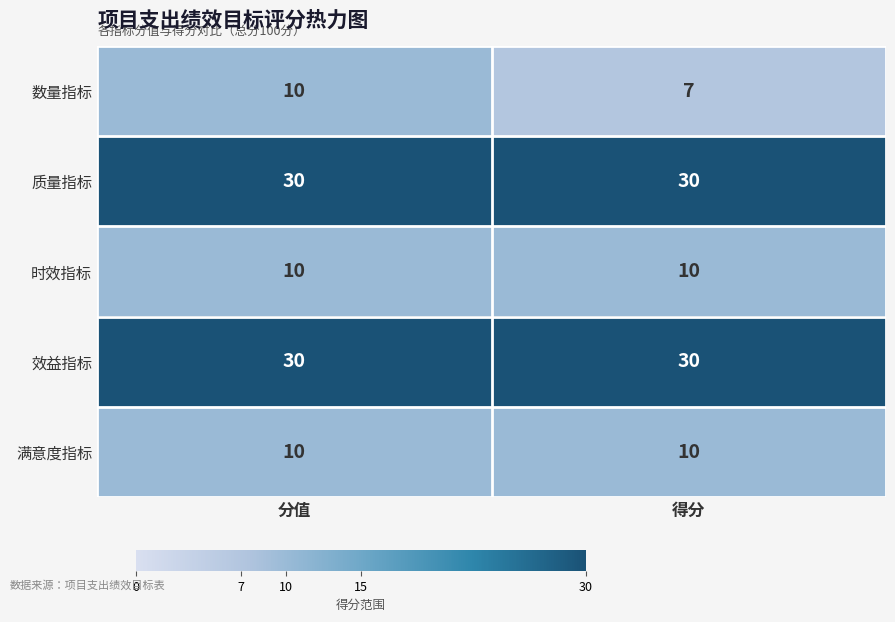

At which category is the sum across all series the highest?

分值